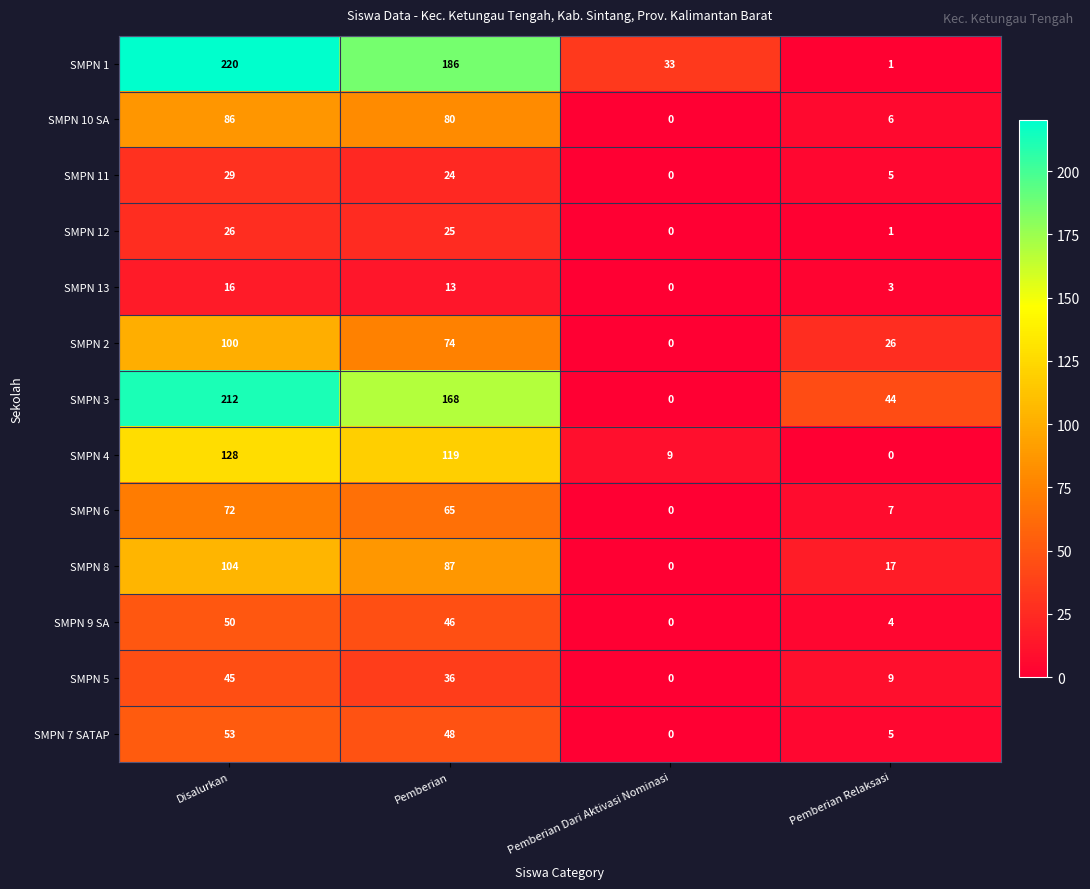

Which label corresponds to the largest value in the chart?

Disalurkan